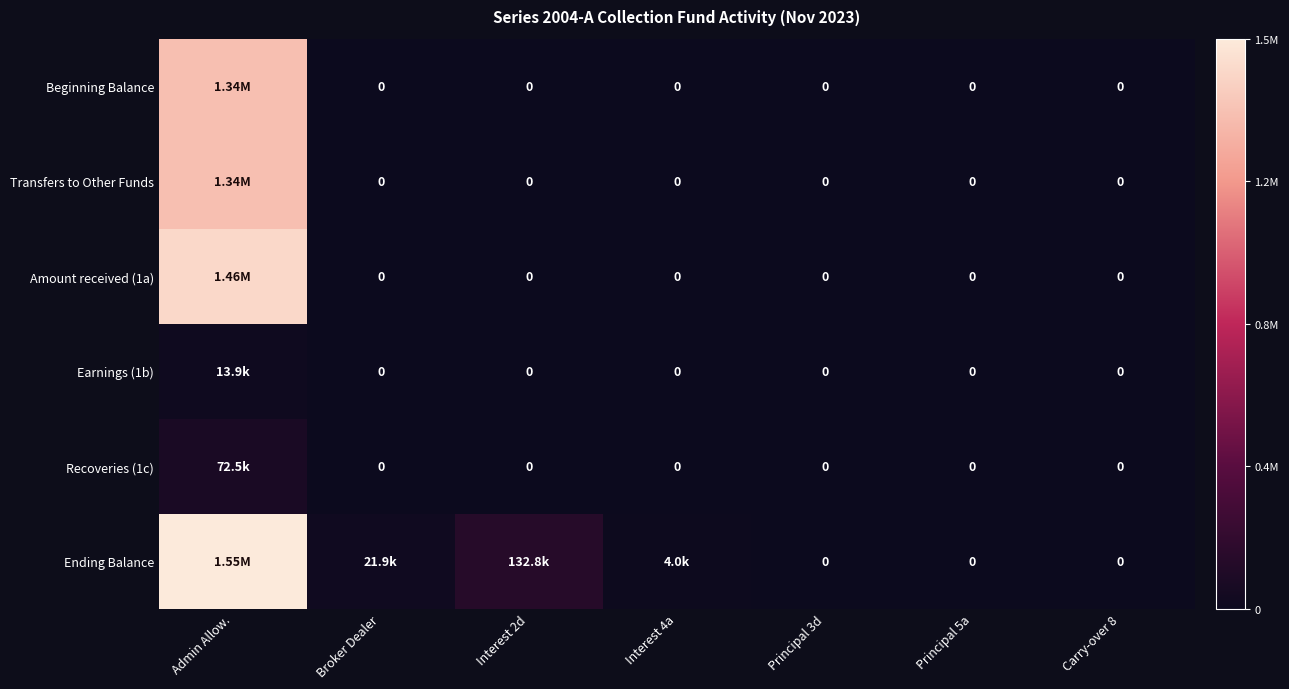

At Carry-over 8, list the series in order from largest to smallest.

Beginning Balance, Transfers to Other Funds, Amount received (1a), Earnings (1b), Recoveries (1c), Ending Balance